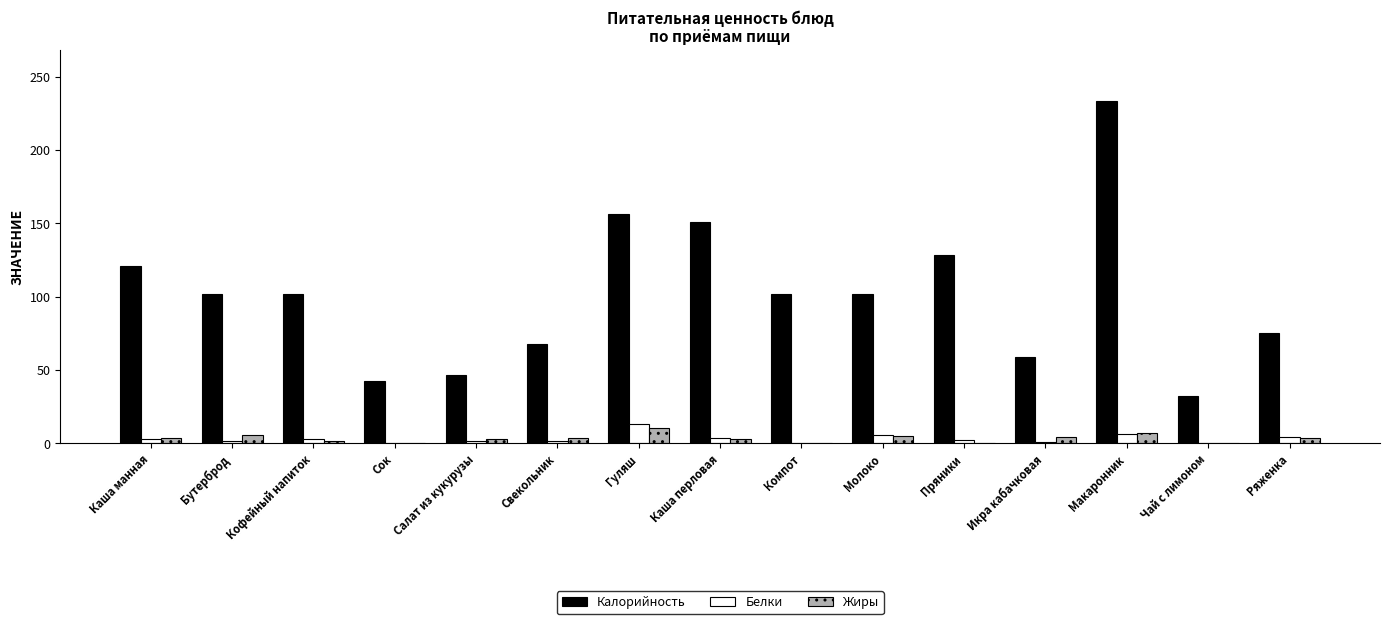

Which series changed the most between Икра кабачковая and Чай с лимоном?

Калорийность